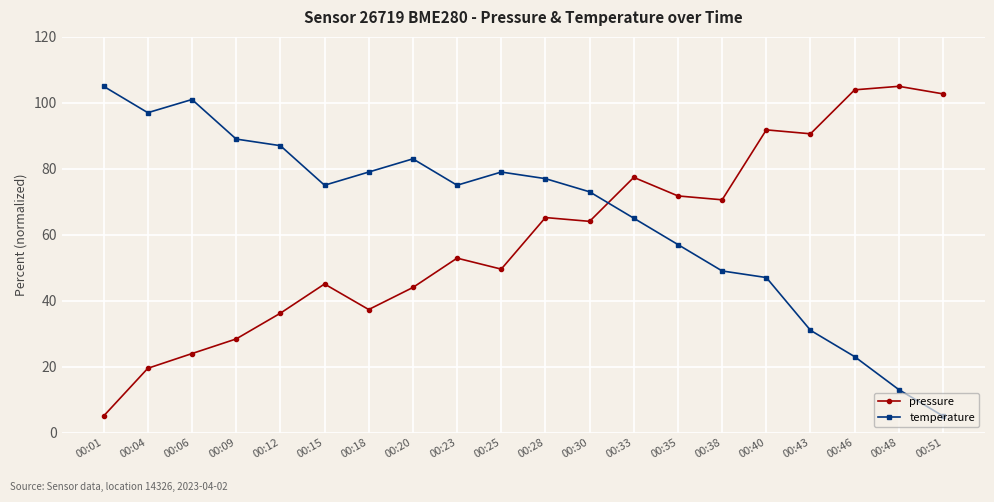

What is the average value of the temperature series?

65.5